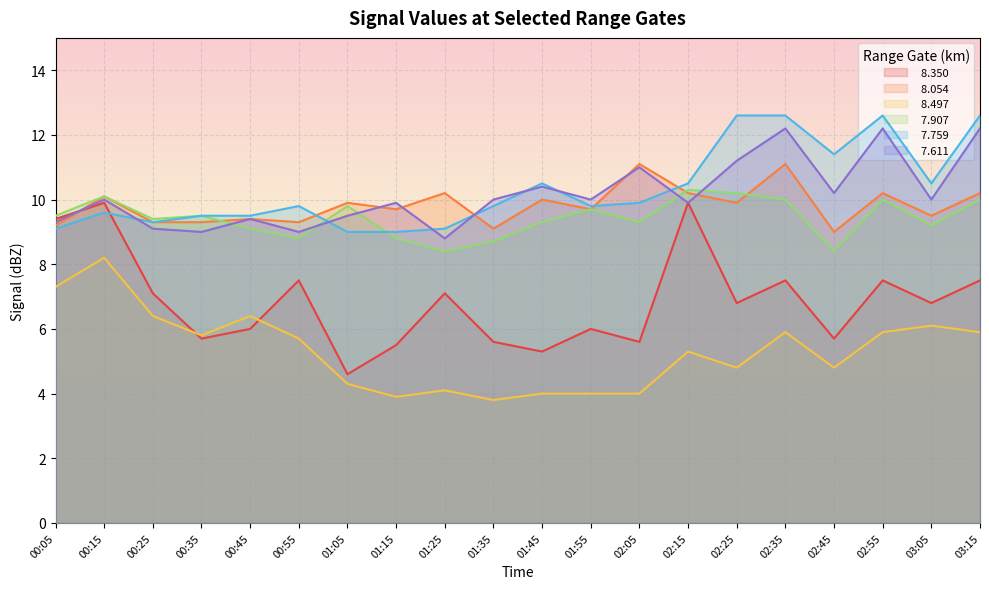

List the labels in order of   8.054 value, largest first.

02:05, 02:35, 01:25, 02:15, 02:55, 03:15, 00:15, 01:45, 01:05, 02:25, 01:15, 01:55, 03:05, 00:45, 00:25, 00:35, 00:55, 00:05, 01:35, 02:45